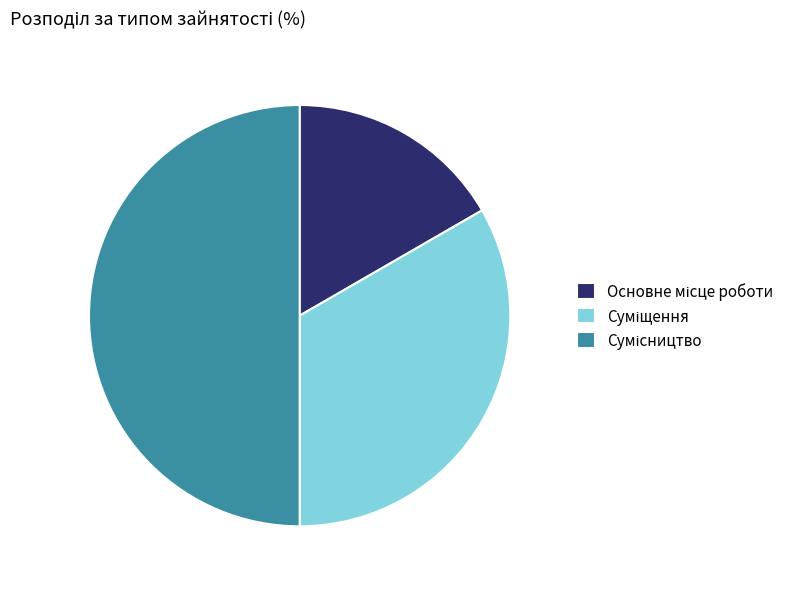

The Основне місце роботи slice represents 22% of the pie. True or false?

False